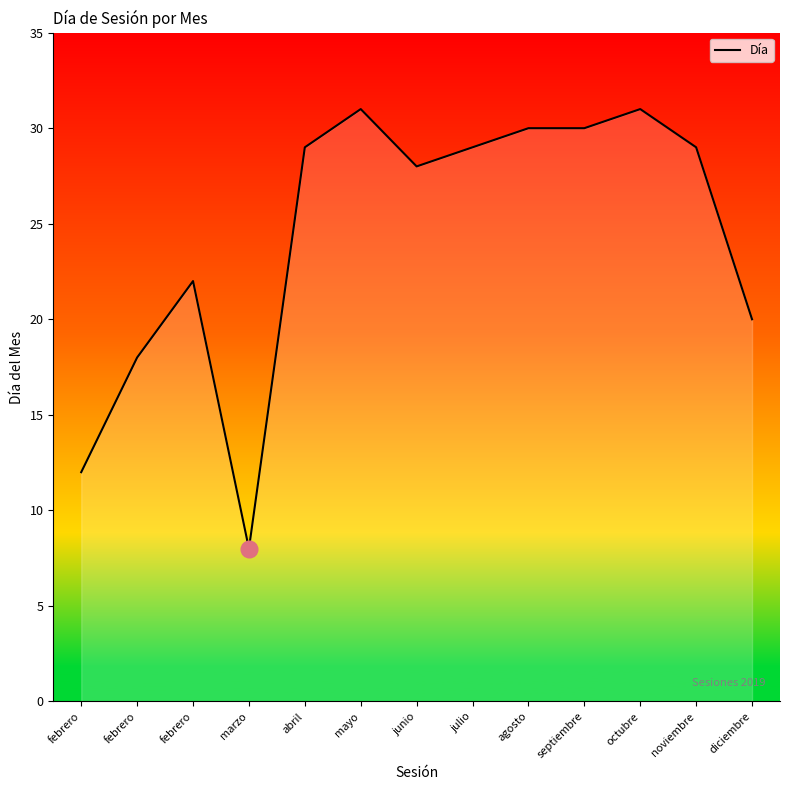

How many lines are shown in the chart?

1